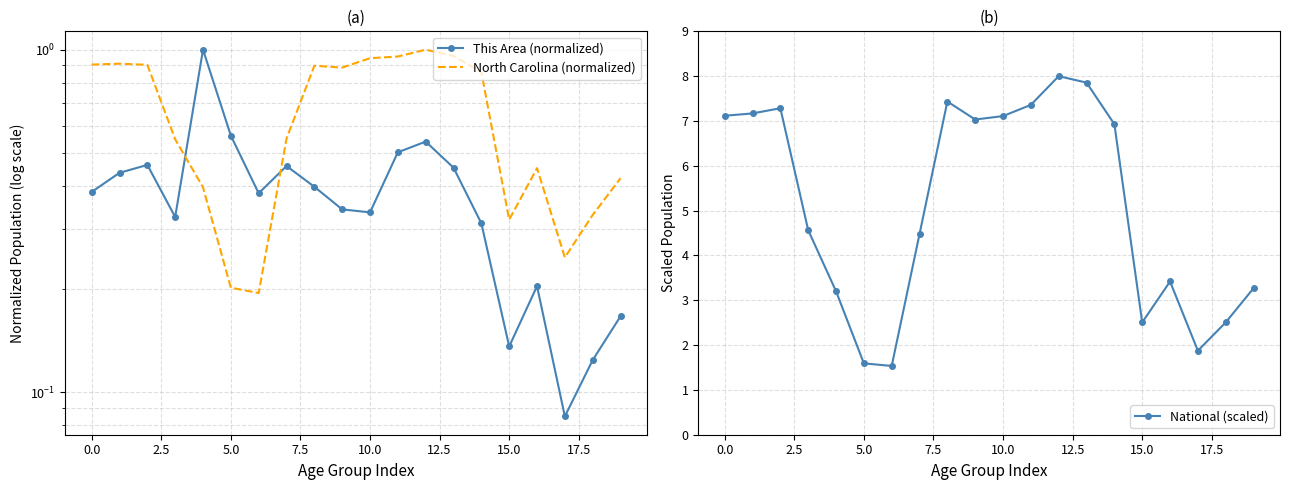

What is the average value of the This Area (normalized) series?

0.4